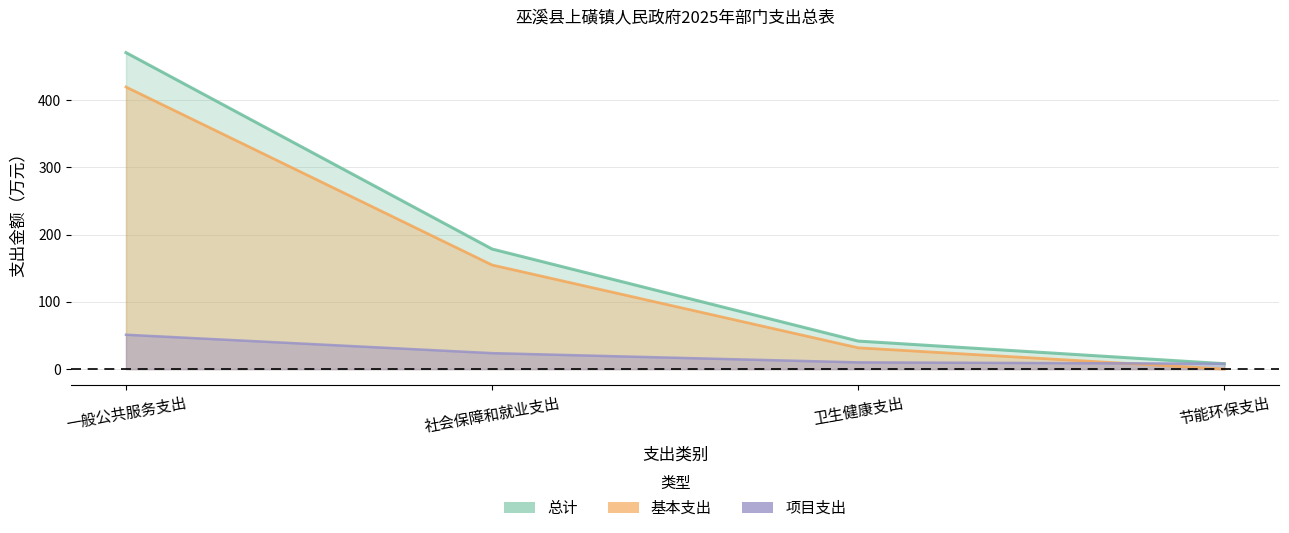

What position from the right is 节能环保支出?

1